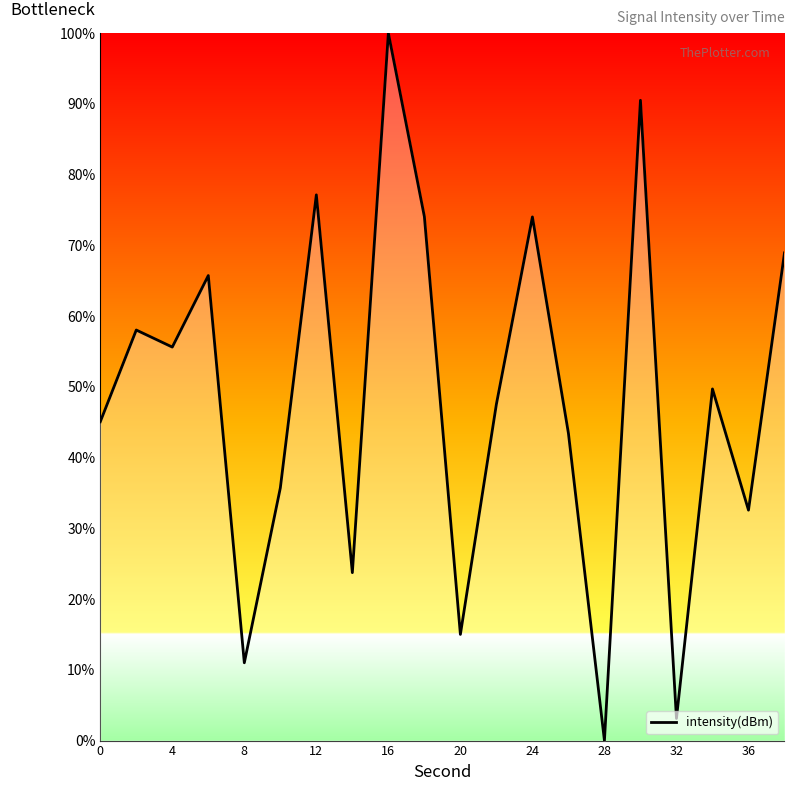

How many lines are shown in the chart?

1